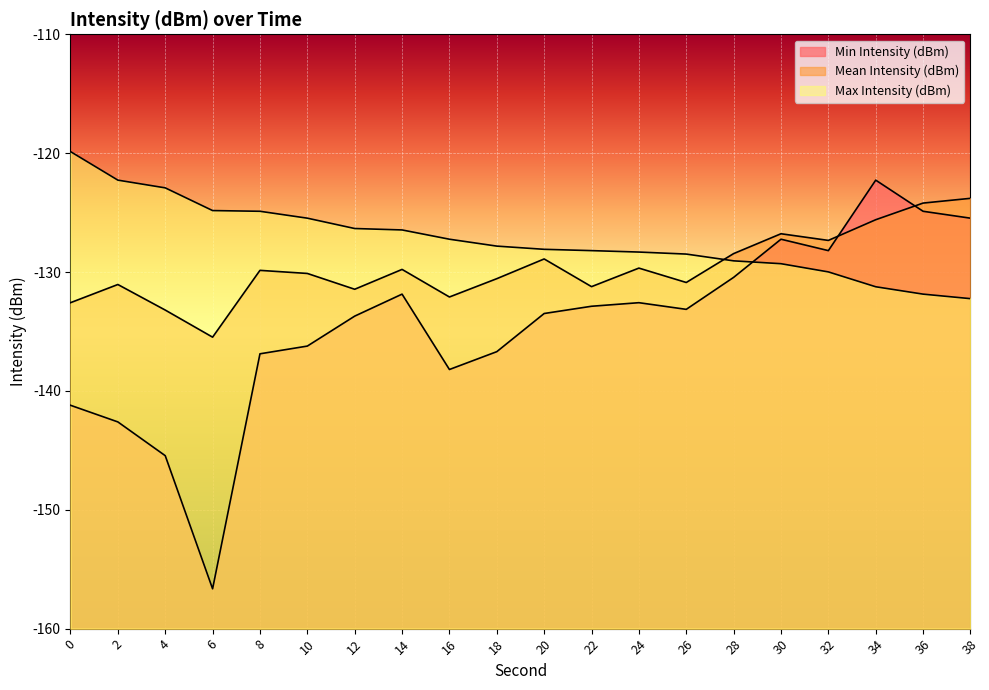

True or false: Max Intensity (dBm) has a value of -51.4 at 34.

False